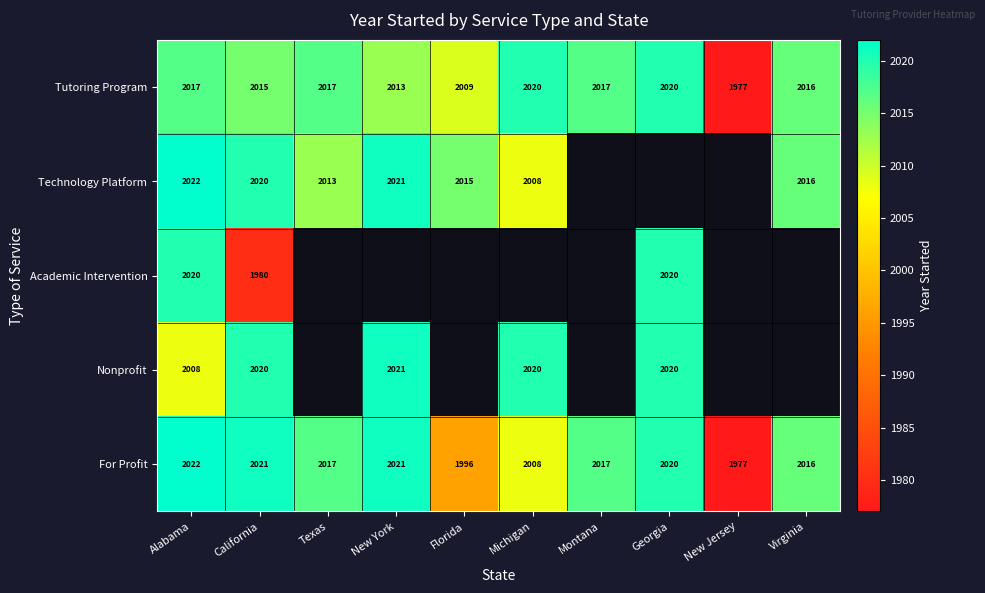

What is the total value across all series at Alabama?

10089